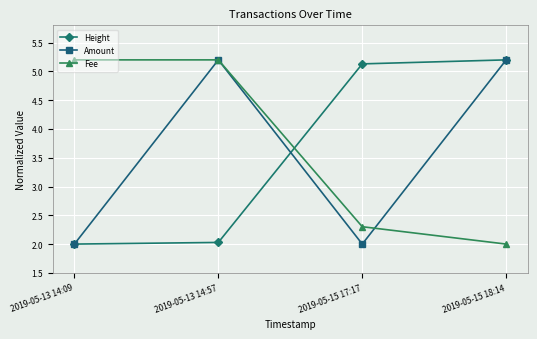

Reading left to right, what are all the values shown in this chart?

Height: 2019-05-13 14:09=2.0	2019-05-13 14:57=2.0	2019-05-15 17:17=5.1	2019-05-15 18:14=5.2
Amount: 2019-05-13 14:09=2.0	2019-05-13 14:57=5.2	2019-05-15 17:17=2.0	2019-05-15 18:14=5.2
Fee: 2019-05-13 14:09=5.2	2019-05-13 14:57=5.2	2019-05-15 17:17=2.3	2019-05-15 18:14=2.0